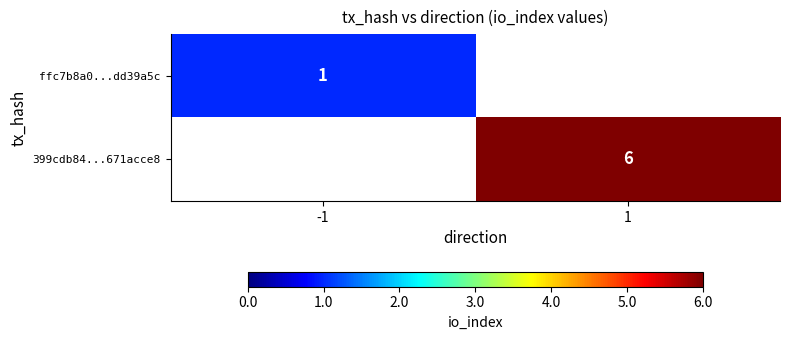

True or false: ffc7b8a0...dd39a5c has a value of 2 at -1.

False